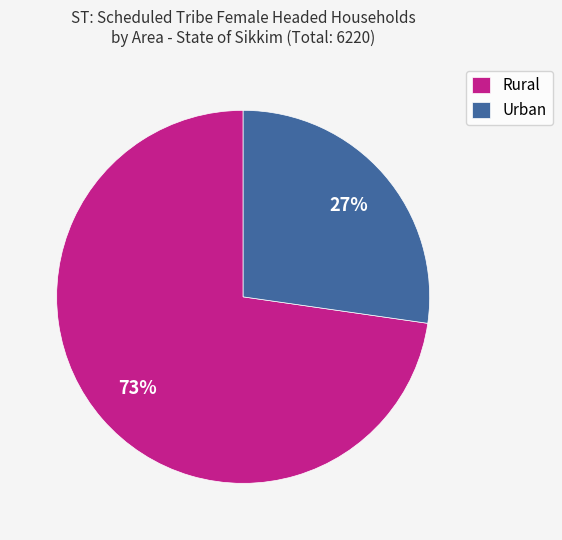

To the nearest percent, what is the average slice percentage?

50%